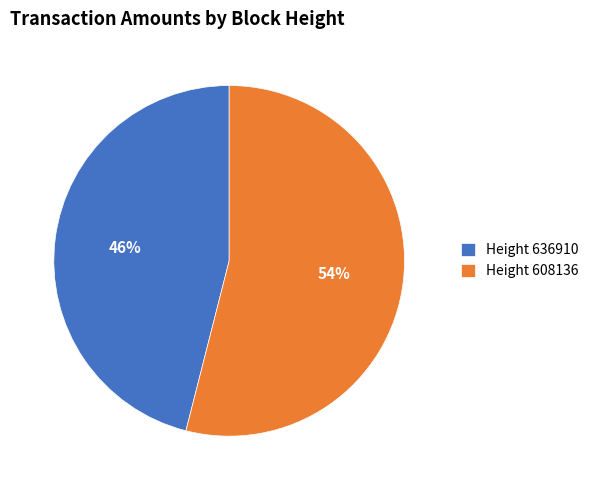

Is it true that Height 608136 is 40% of the pie?

False